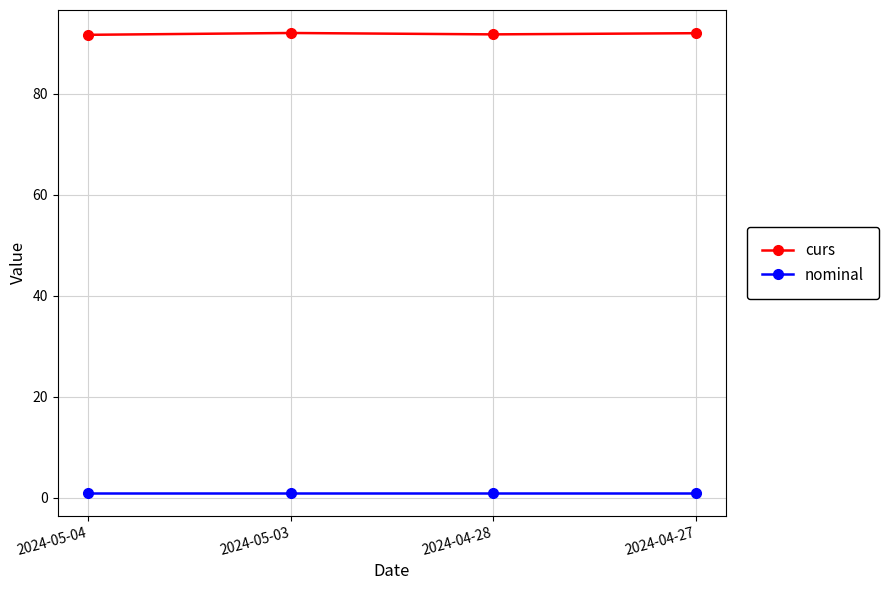

True or false: nominal has more than 1 points higher than both neighbors.

False